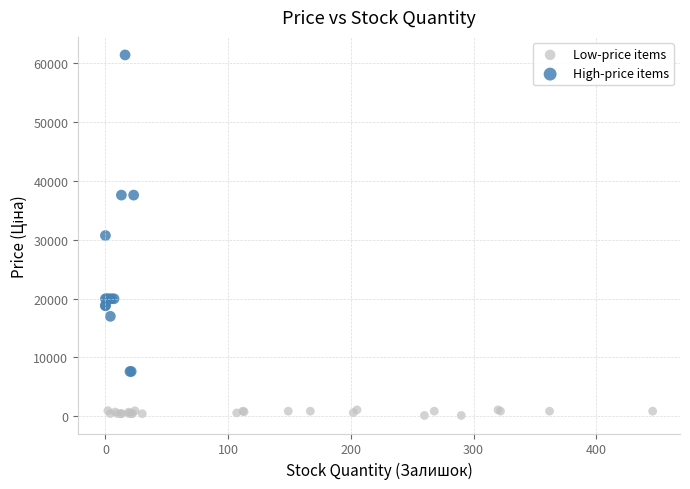

Which series reaches the minimum Y coordinate?

Low-price items